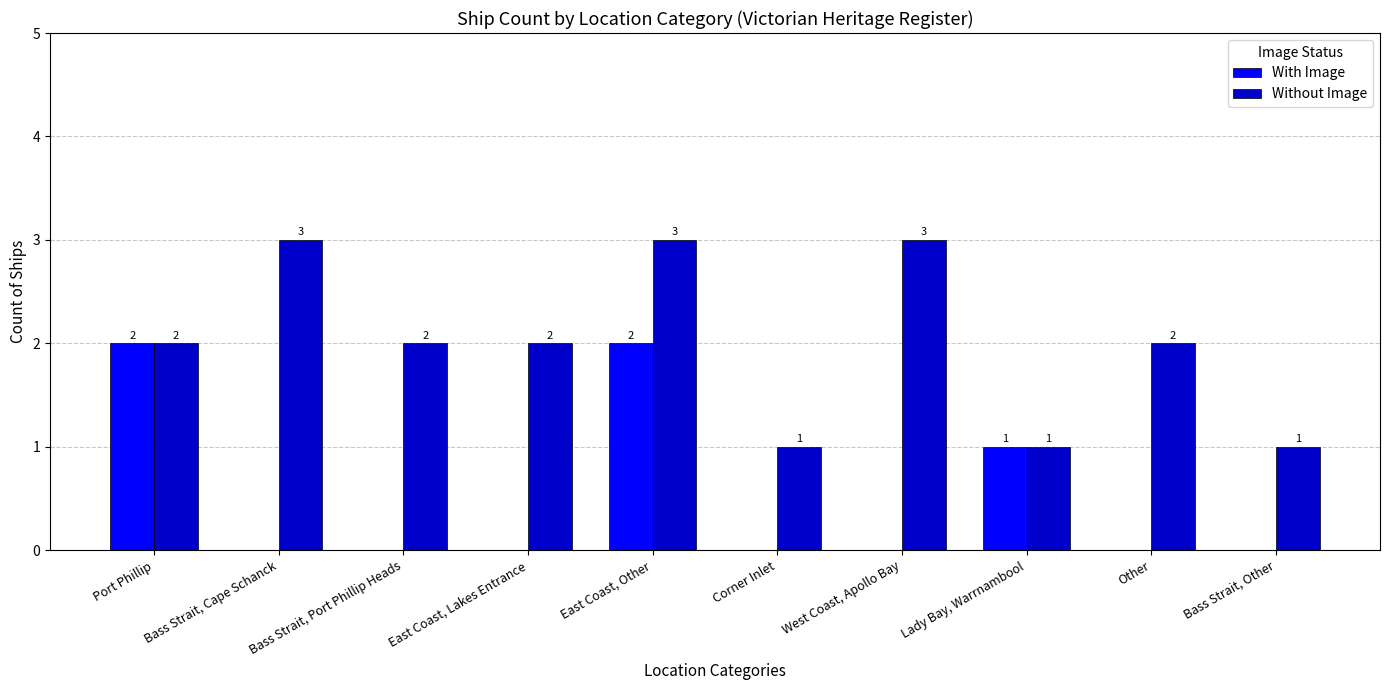

What is the total value across all series at East Coast, Other?

5